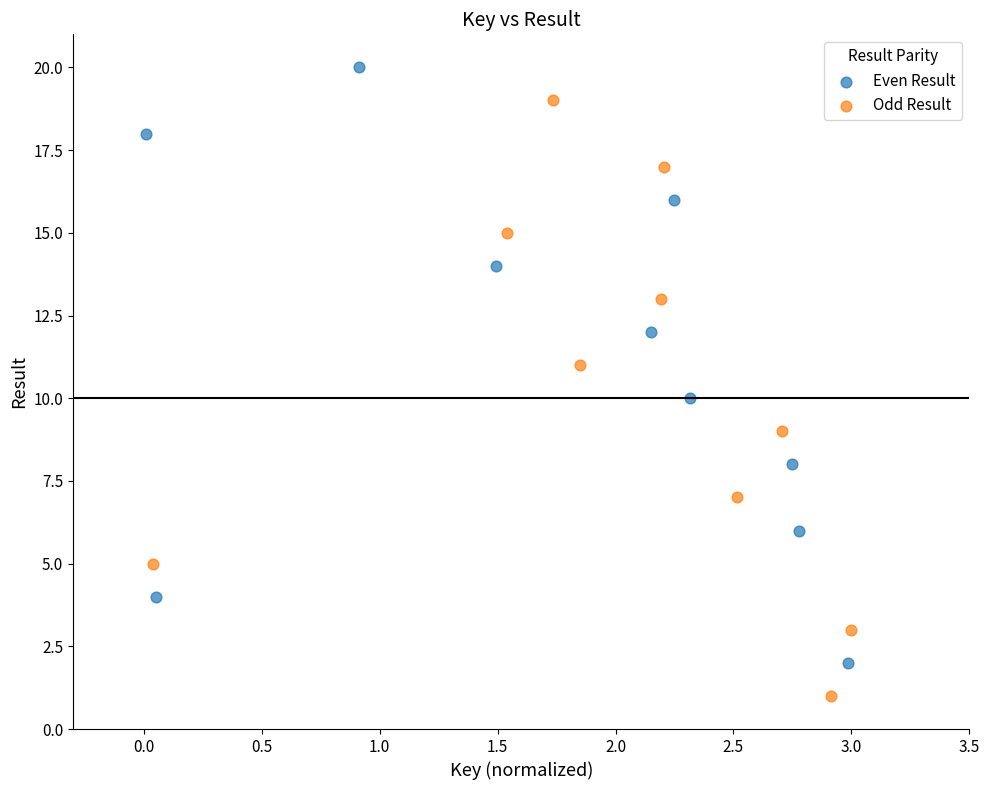

What are all the series names shown in the legend?

Even Result, Odd Result